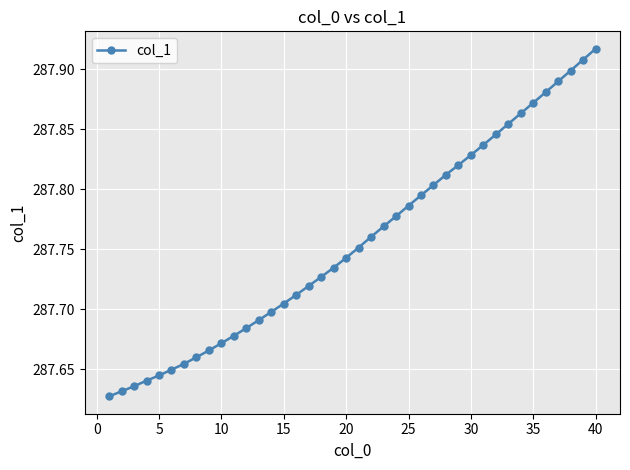

Count the values in the range 287 to 288.

40